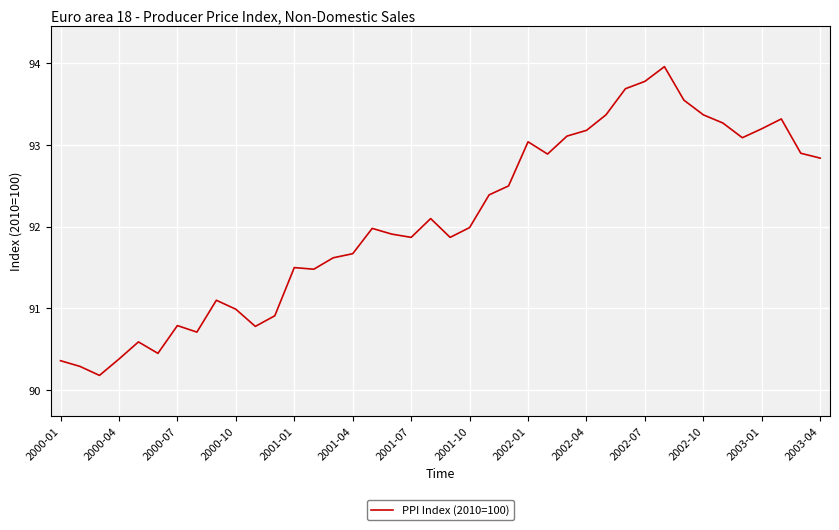

What is the difference between the maximum and minimum values?

3.8